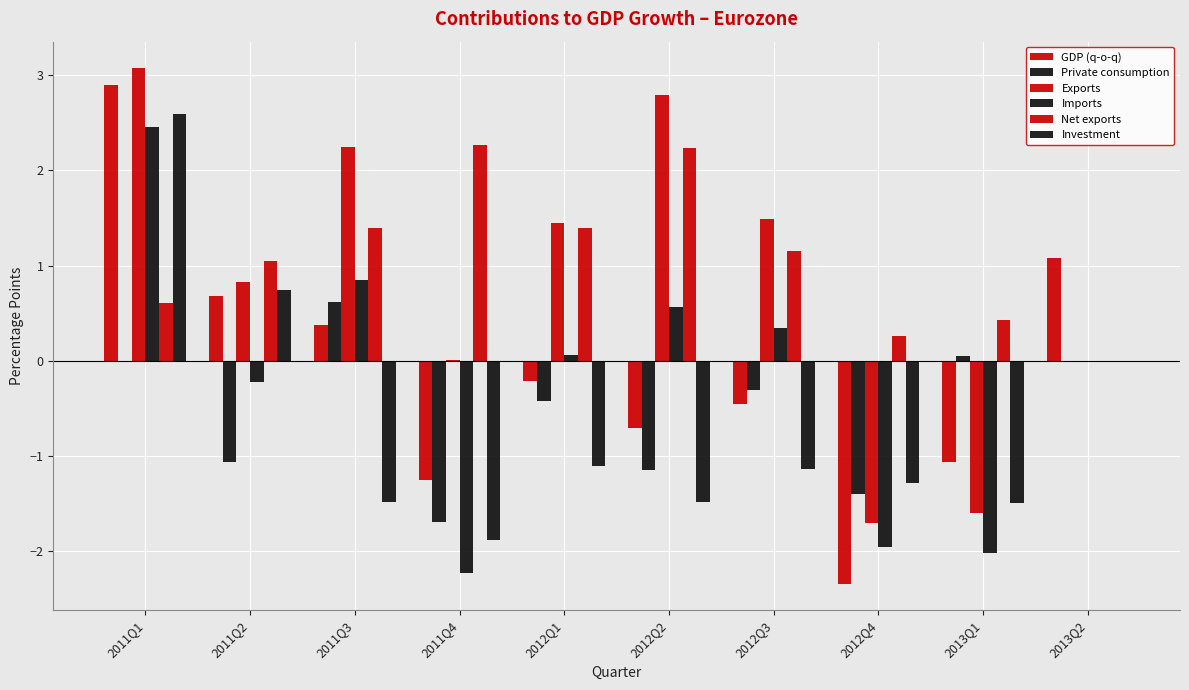

How many groups of bars are there?

10